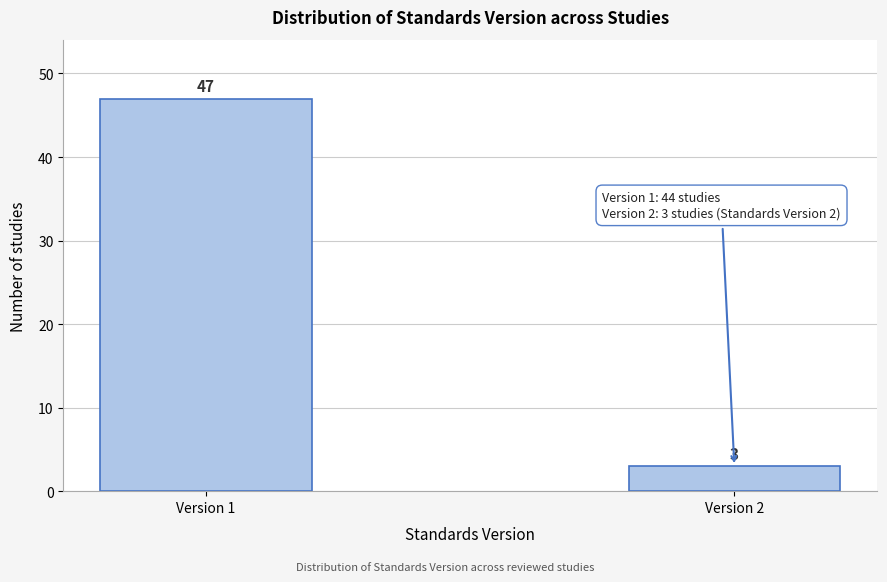

Reading left to right, what are all the values shown in this chart?

47	3